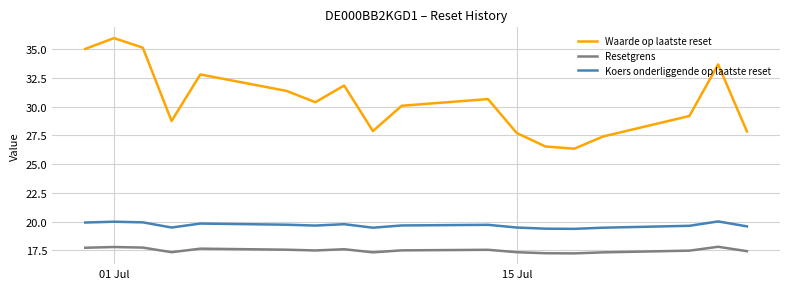

In Waarde op laatste reset, how many points are lower than both neighbors (excluding endpoints)?

4